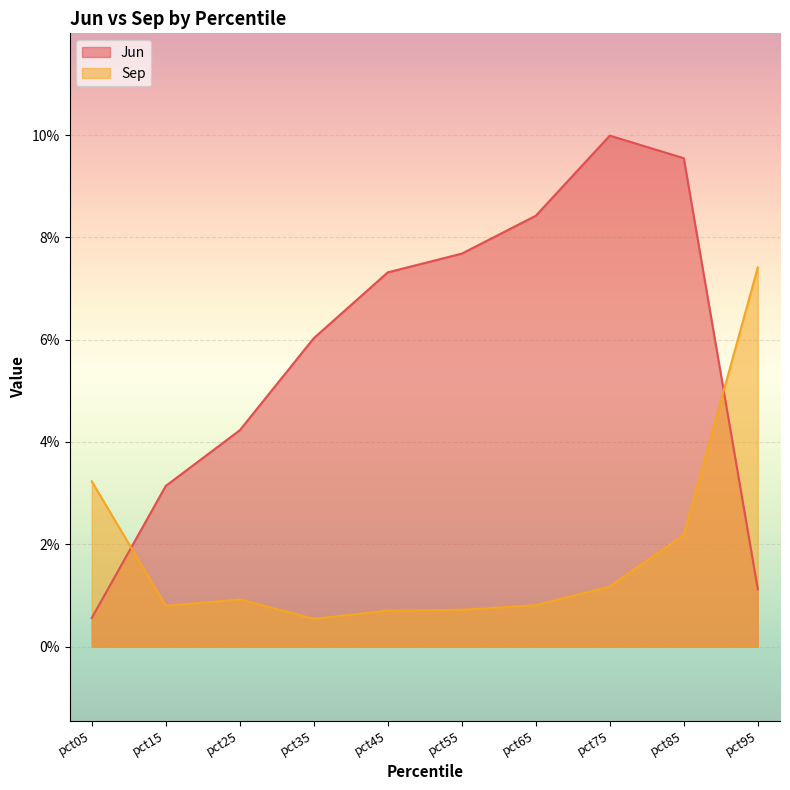

Between pct25 and pct85, which series saw the biggest shift?

Jun